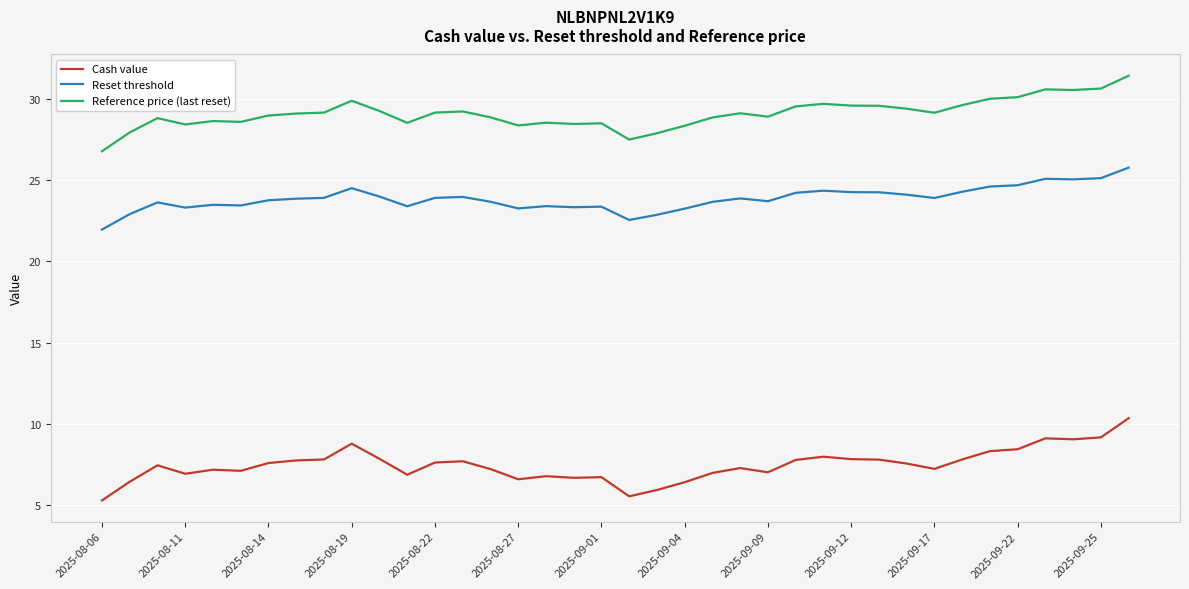

What is the difference between the maximum and minimum values in the Reset threshold series?

3.8